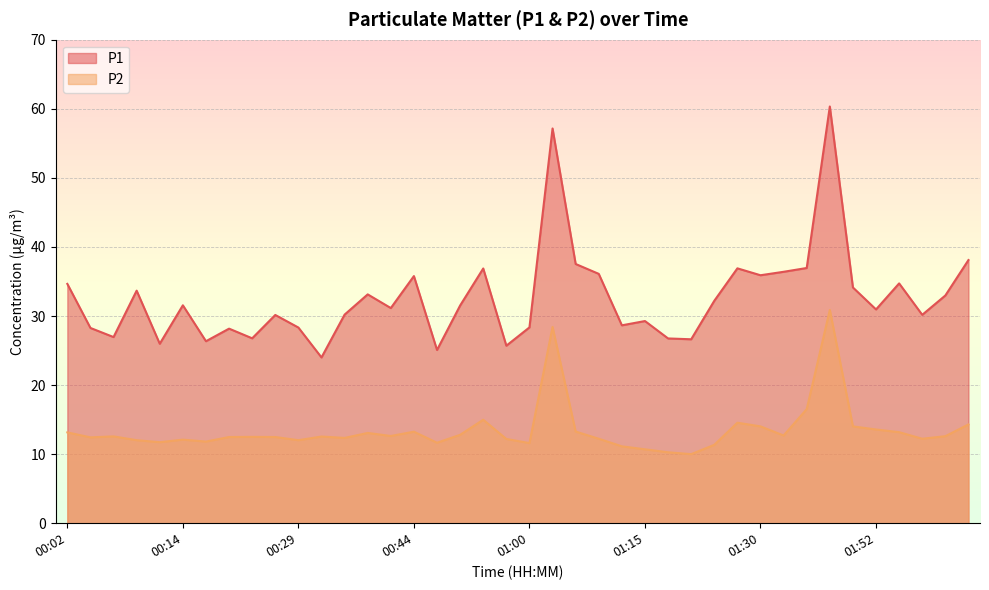

What is the difference between the P2 values at 00:50 and 01:41?

3.7